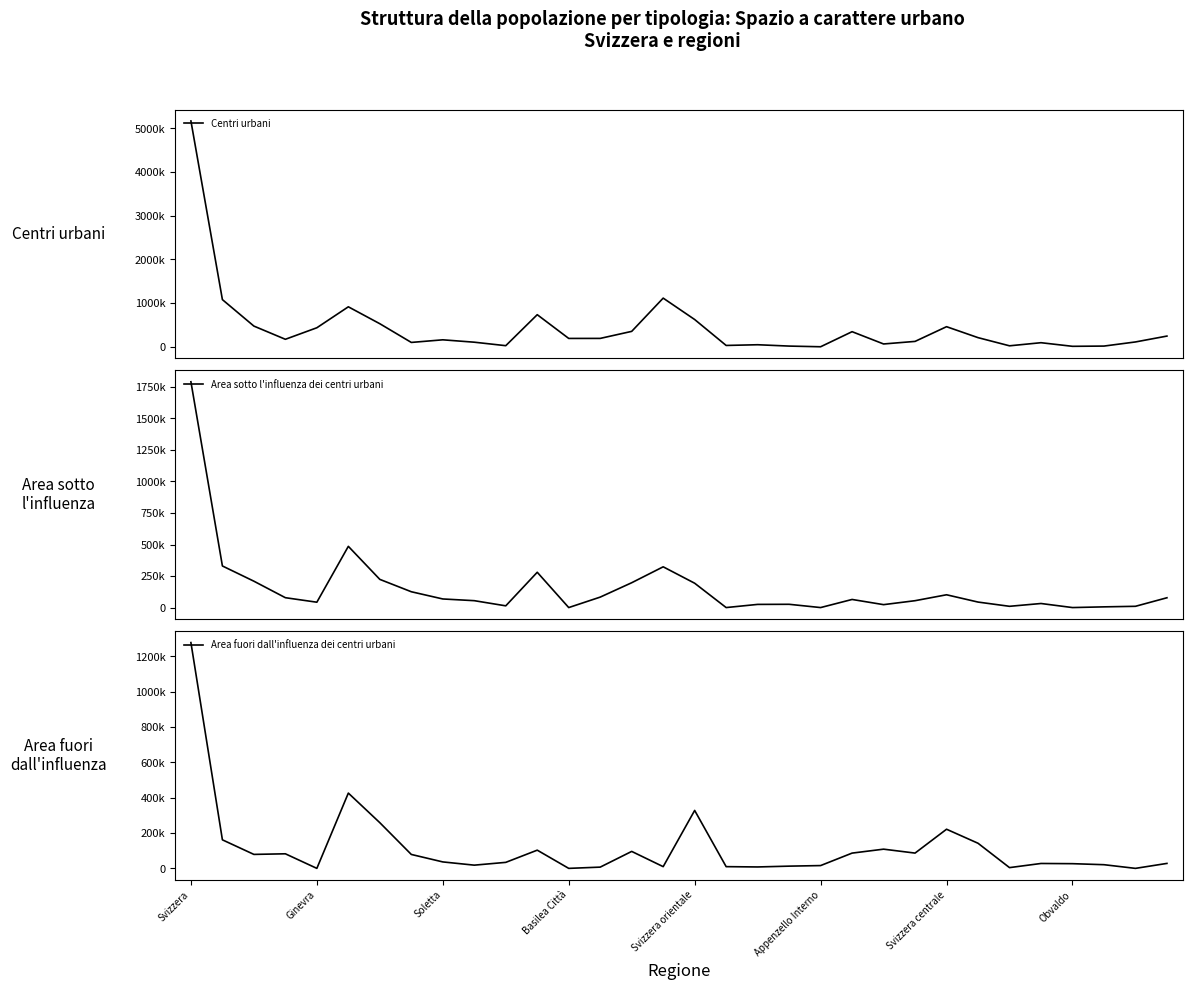

True or false: Area fuori dall'influenza dei centri urbani and Area sotto l'influenza dei centri urbani intersect in this chart.

True